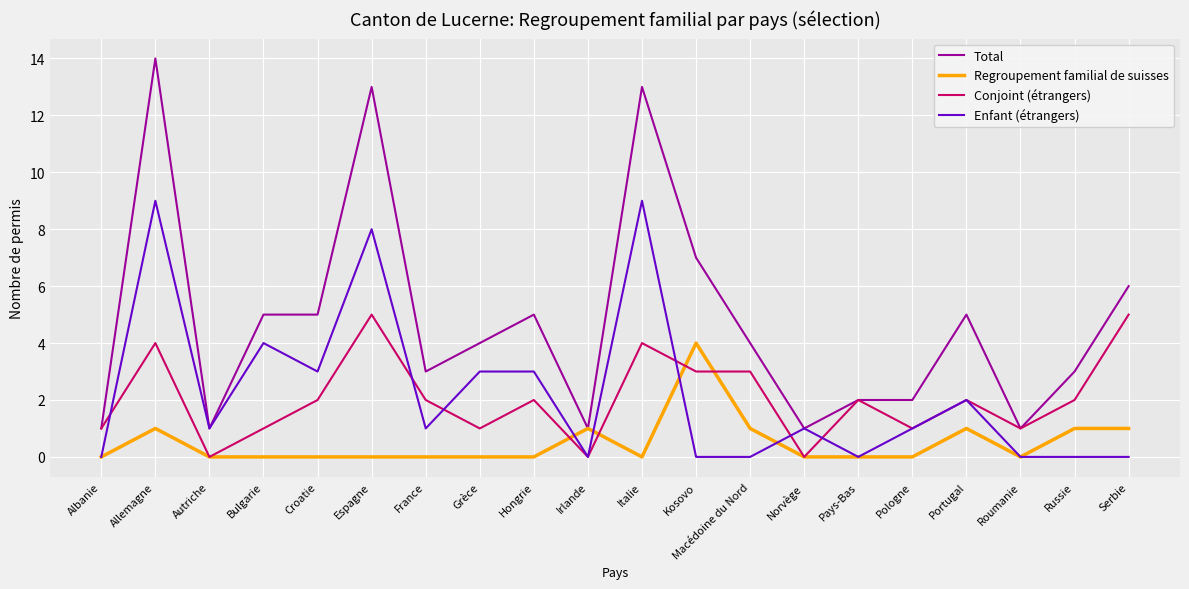

Reading left to right, extract all data points from this chart.

Total: Albanie=1	Allemagne=14	Autriche=1	Bulgarie=5	Croatie=5	Espagne=13	France=3	Grèce=4	Hongrie=5	Irlande=1	Italie=13	Kosovo=7	Macédoine du Nord=4	Norvège=1	Pays-Bas=2	Pologne=2	Portugal=5	Roumanie=1	Russie=3	Serbie=6
Regroupement familial de suisses: Albanie=0	Allemagne=1	Autriche=0	Bulgarie=0	Croatie=0	Espagne=0	France=0	Grèce=0	Hongrie=0	Irlande=1	Italie=0	Kosovo=4	Macédoine du Nord=1	Norvège=0	Pays-Bas=0	Pologne=0	Portugal=1	Roumanie=0	Russie=1	Serbie=1
Conjoint (étrangers): Albanie=1	Allemagne=4	Autriche=0	Bulgarie=1	Croatie=2	Espagne=5	France=2	Grèce=1	Hongrie=2	Irlande=0	Italie=4	Kosovo=3	Macédoine du Nord=3	Norvège=0	Pays-Bas=2	Pologne=1	Portugal=2	Roumanie=1	Russie=2	Serbie=5
Enfant (étrangers): Albanie=0	Allemagne=9	Autriche=1	Bulgarie=4	Croatie=3	Espagne=8	France=1	Grèce=3	Hongrie=3	Irlande=0	Italie=9	Kosovo=0	Macédoine du Nord=0	Norvège=1	Pays-Bas=0	Pologne=1	Portugal=2	Roumanie=0	Russie=0	Serbie=0